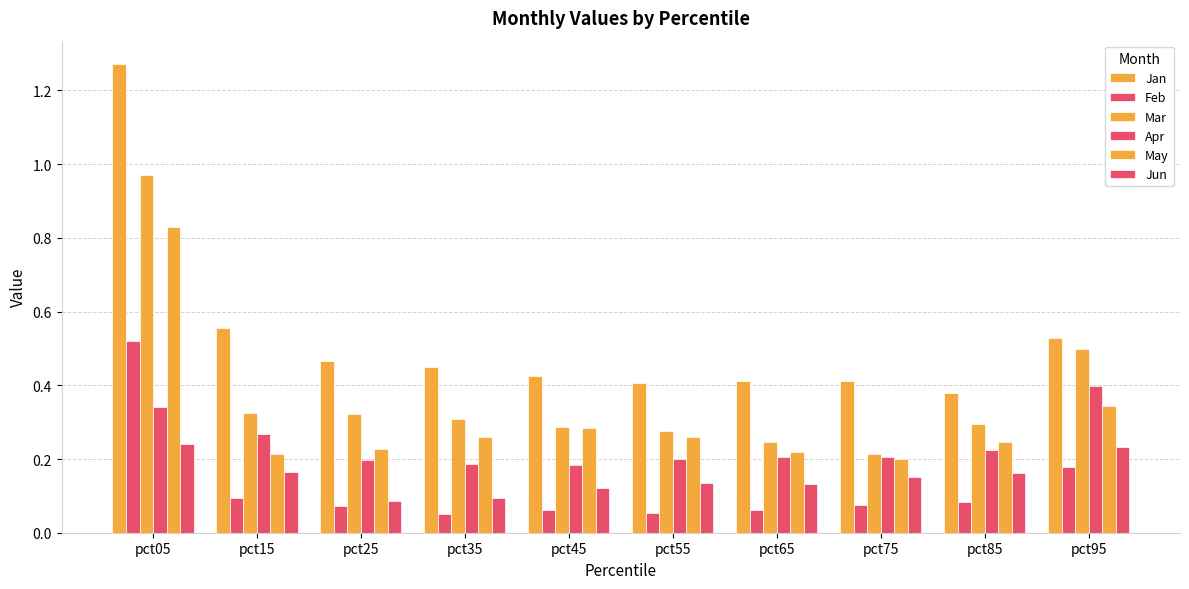

At pct65, list the series in order from smallest to largest.

Feb, Jun, Apr, May, Mar, Jan